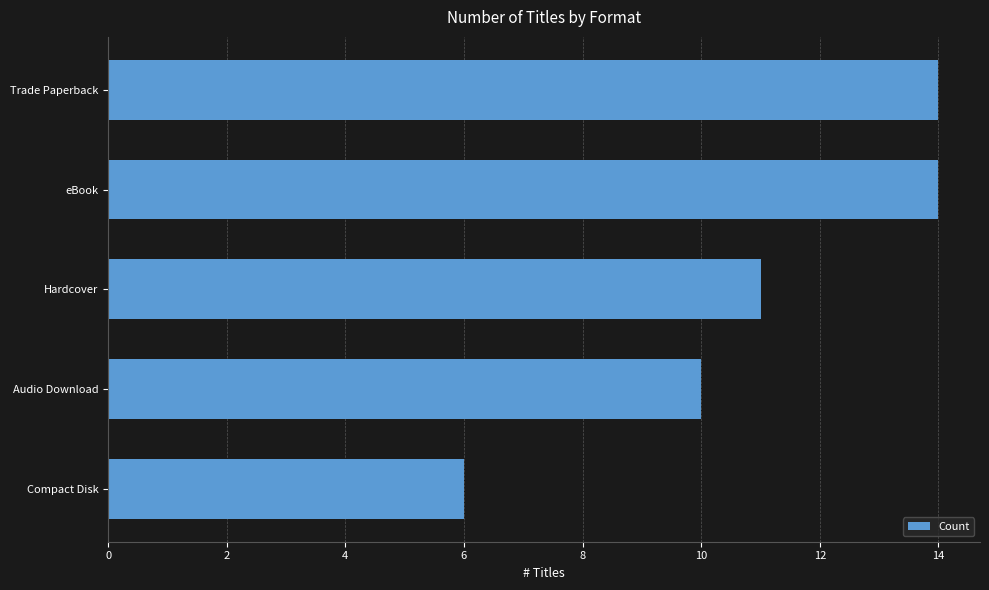

What is the change in value from Trade Paperback to Compact Disk?

-8